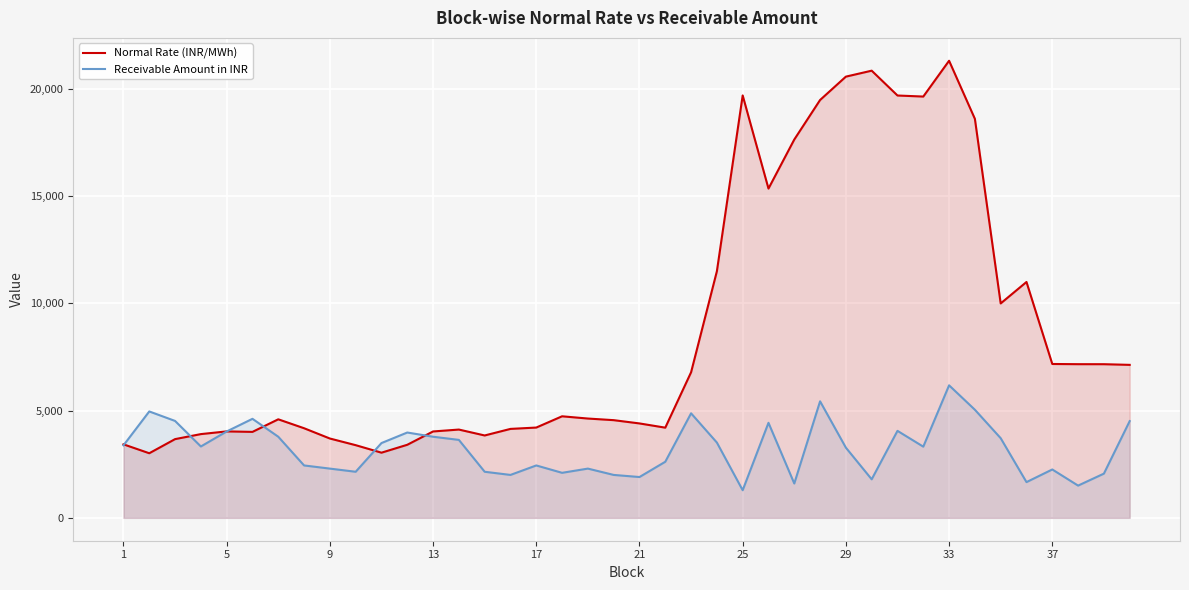

Which label corresponds to the smallest value in the chart?

25